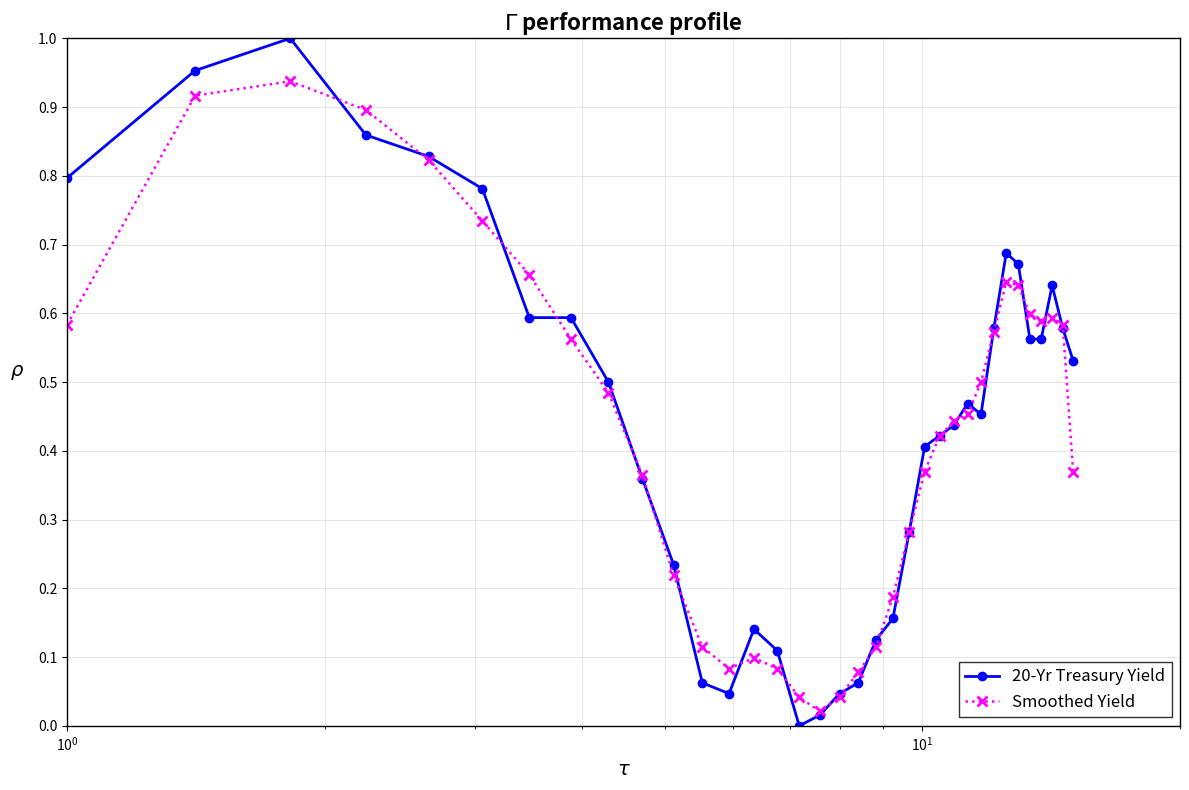

List the series in order of their peak value, lowest first.

Smoothed Yield, 20-Yr Treasury Yield